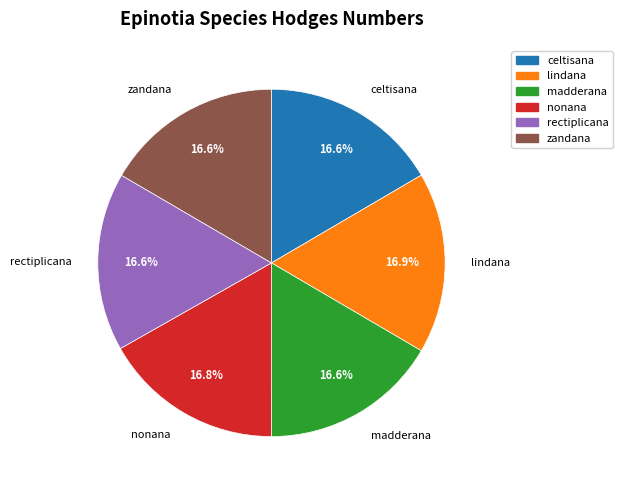

Is there any slice that represents more than half of the pie?

No